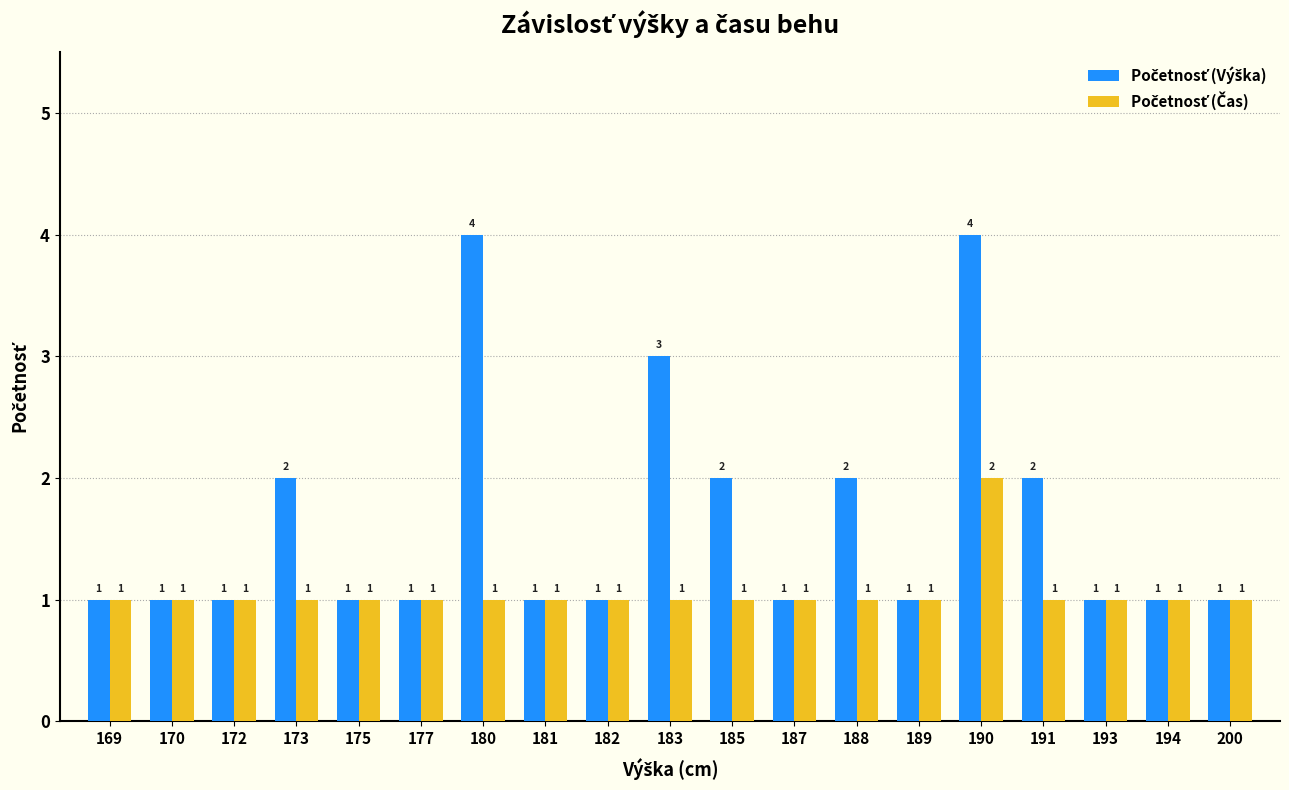

At which category is the sum across all series the highest?

190